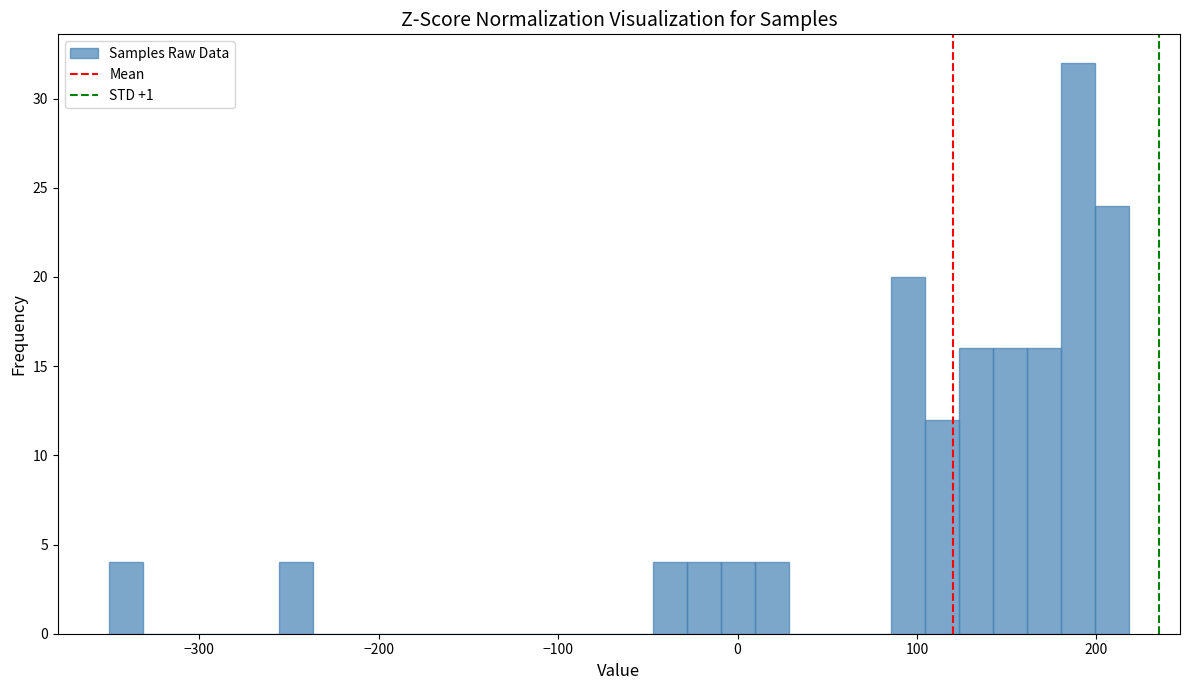

Read against the x-axis, roughly where is the centre of the tallest bar?

190